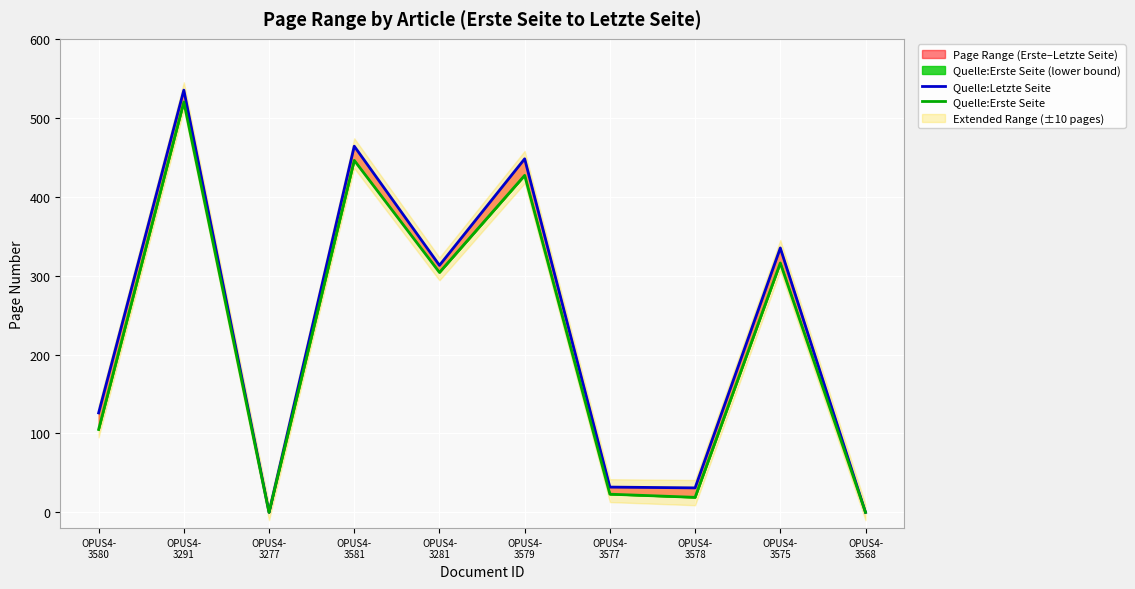

At which label does Quelle:Letzte Seite first exceed 313?

OPUS4-
3291